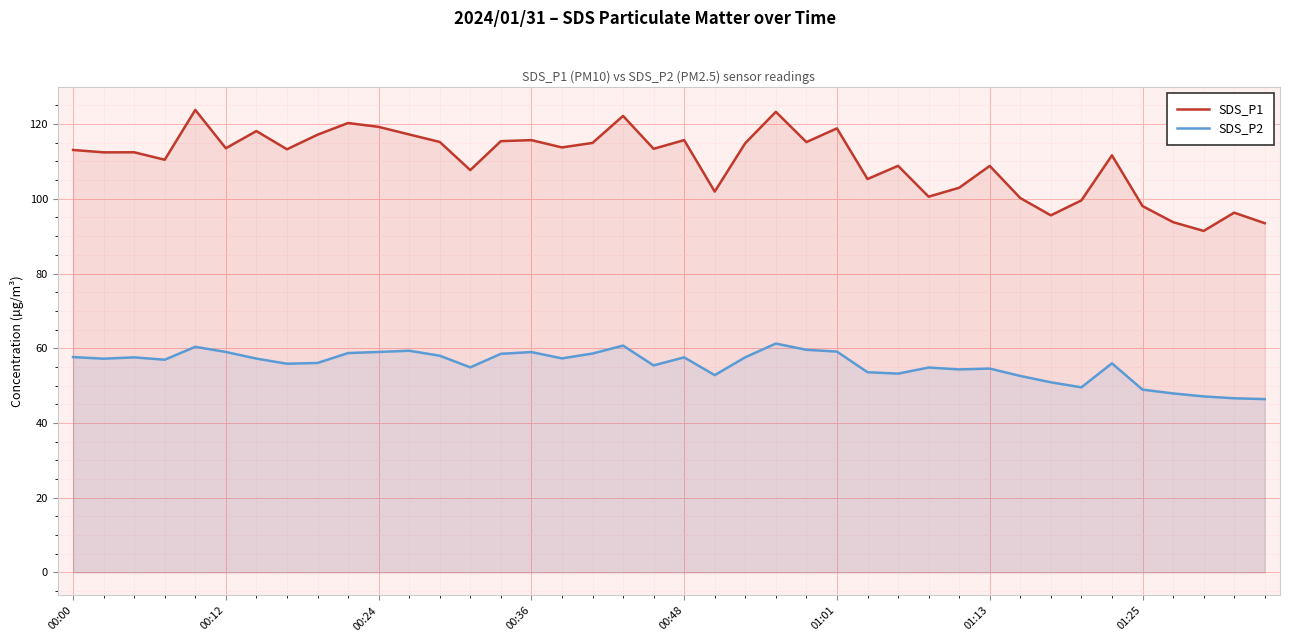

Between 19 and 26, which series saw the biggest shift?

SDS_P1